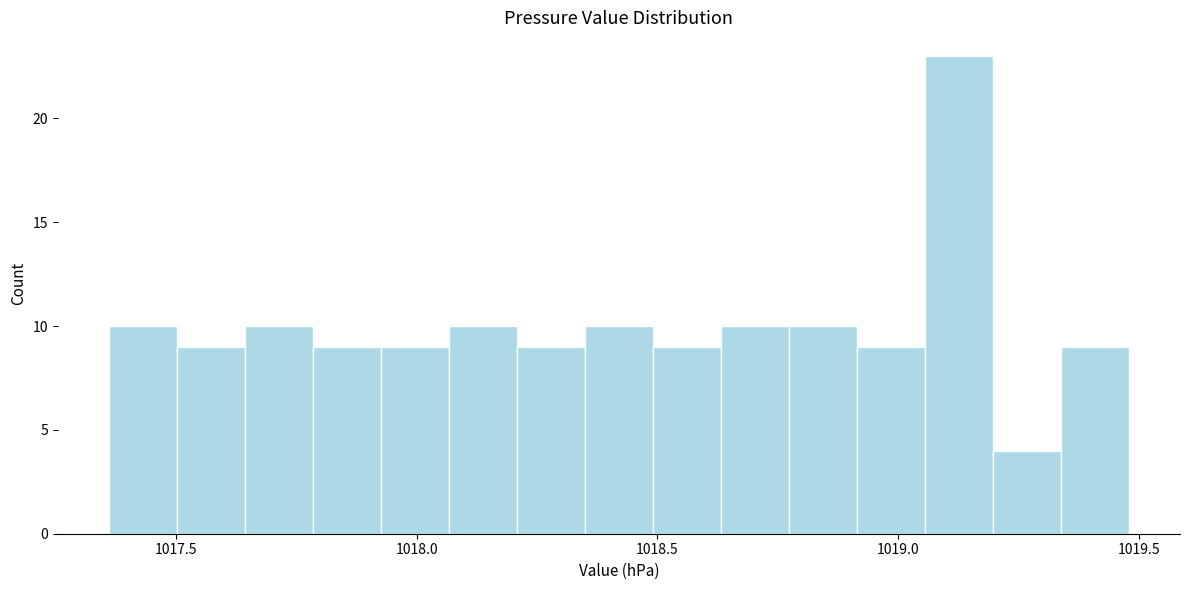

Read against the x-axis, roughly where is the centre of the tallest bar?

1019.15